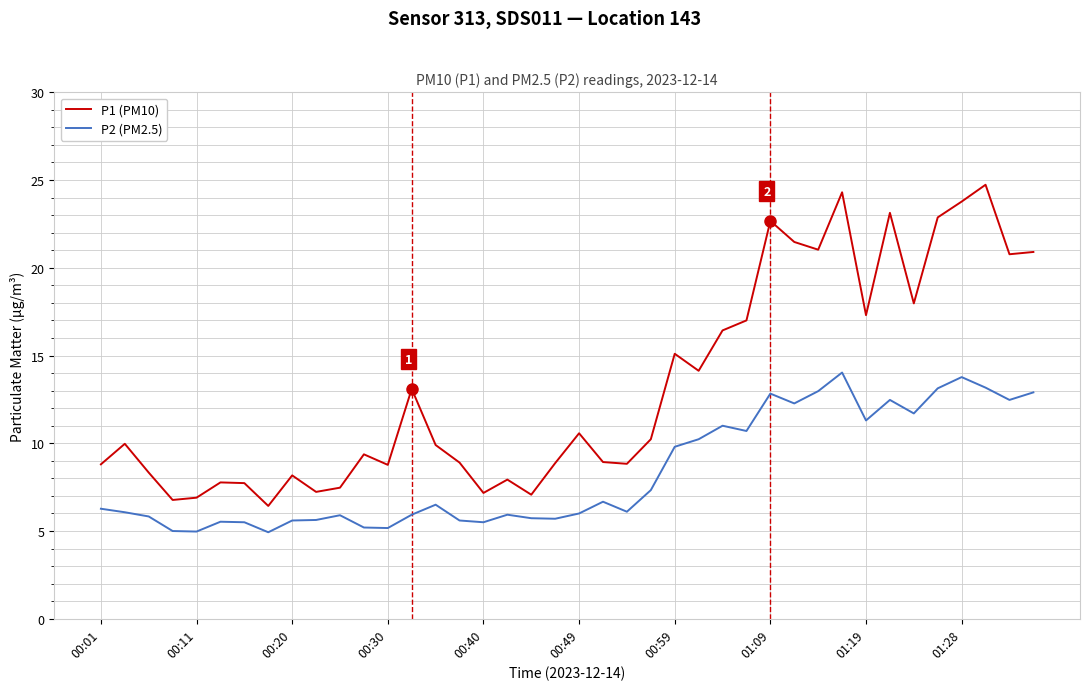

True or false: P1 (PM10) has more than 0 points higher than both neighbors.

True